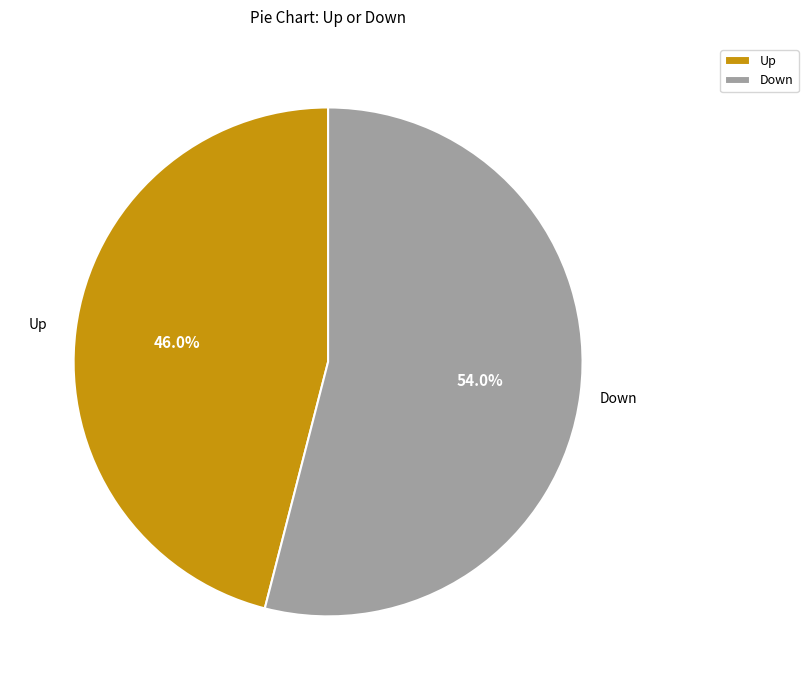

How many segments does this pie chart have?

2